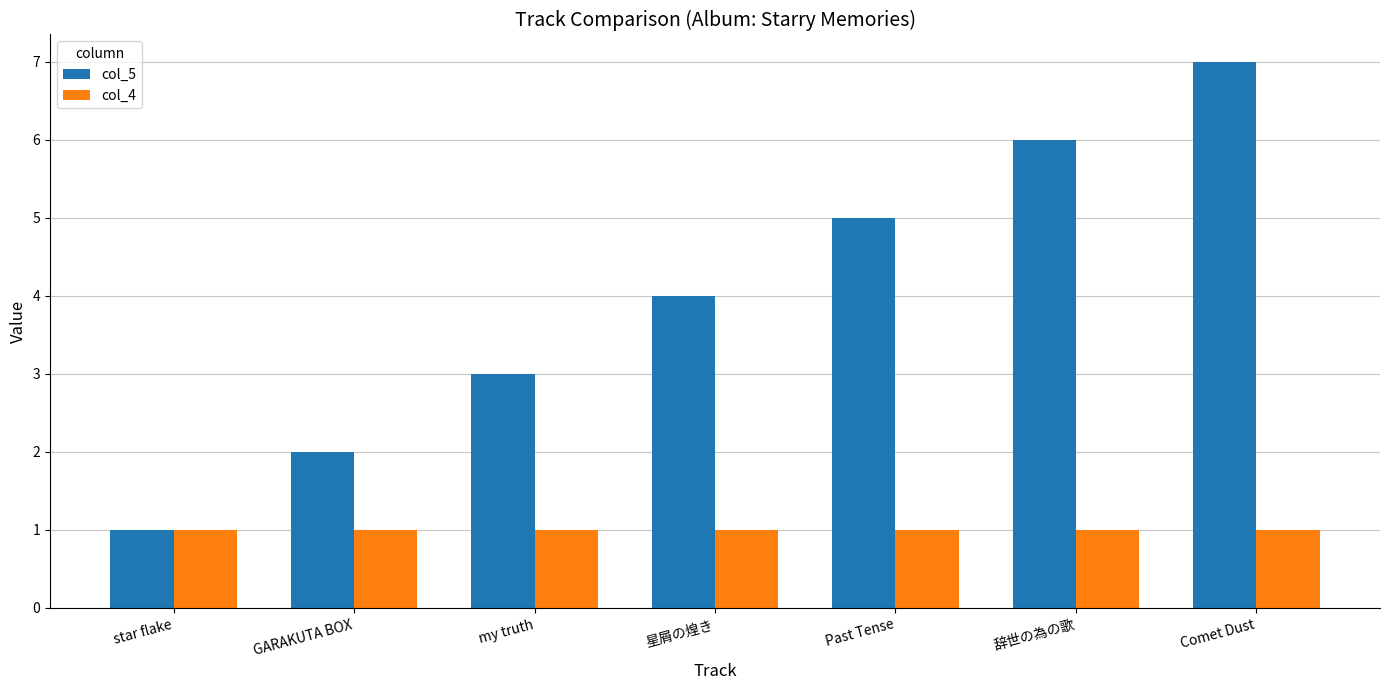

What is the average value of the col_4 series?

1